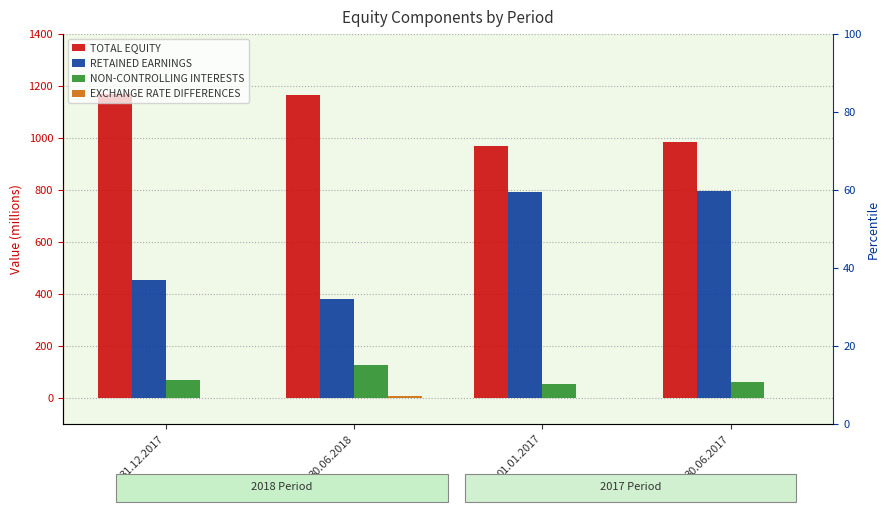

What is the sum of the TOTAL EQUITY values at 31.12.2017 and 30.06.2018?

2334.6